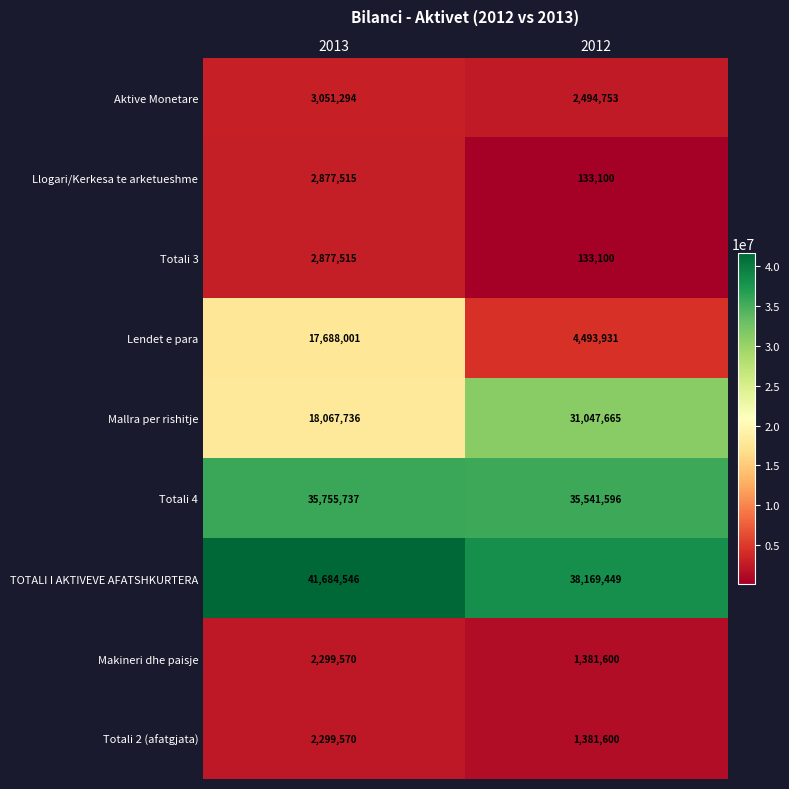

Which series has the largest total across all categories?

TOTALI I AKTIVEVE AFATSHKURTERA